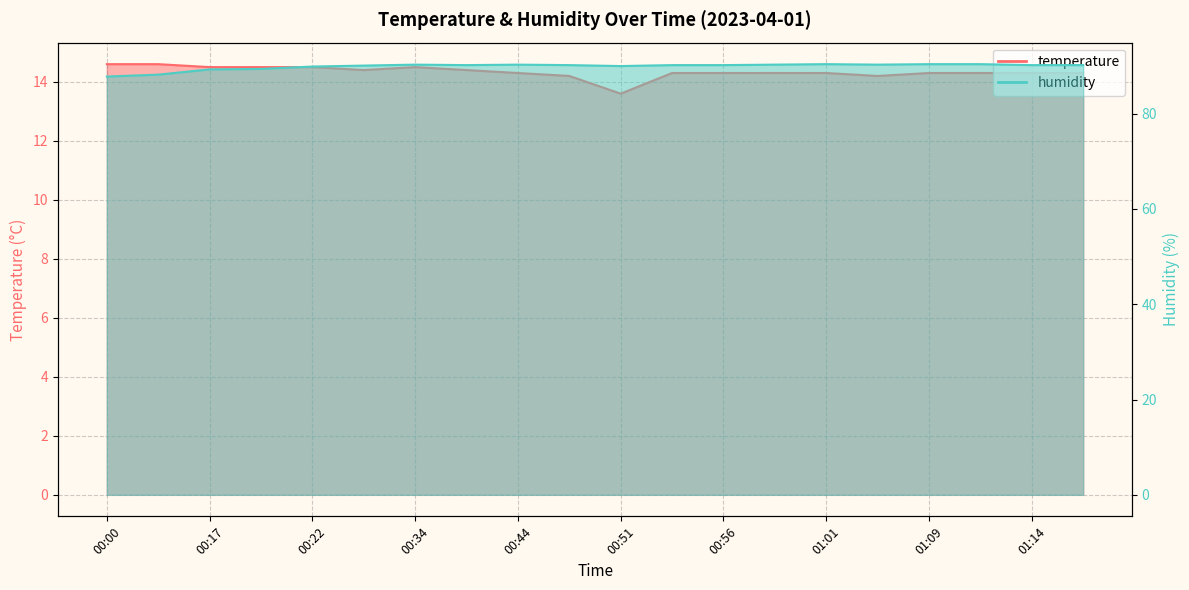

Which series changed the most between 00:22 and 00:51?

temperature